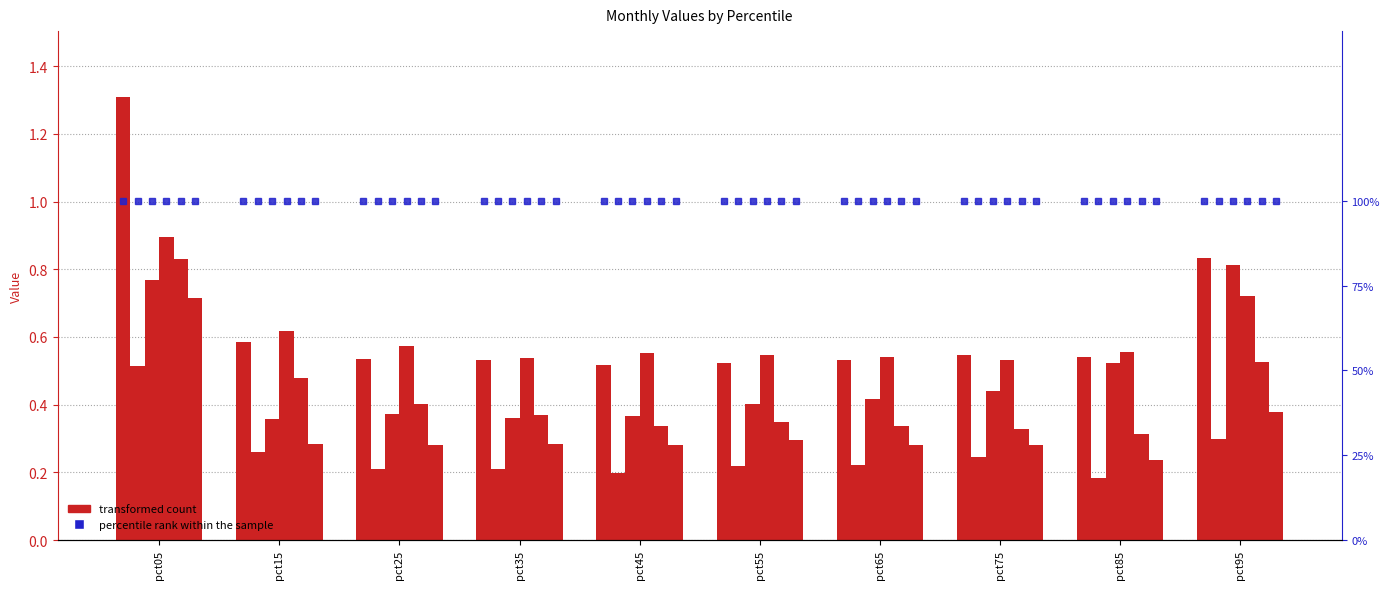

True or false: Jun has a value of 0.1 at pct35.

False